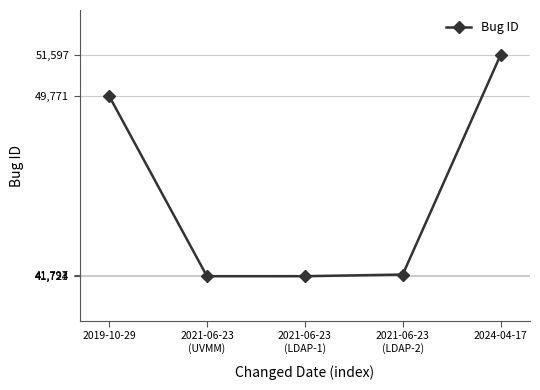

What is the maximum value shown in the chart?

51597